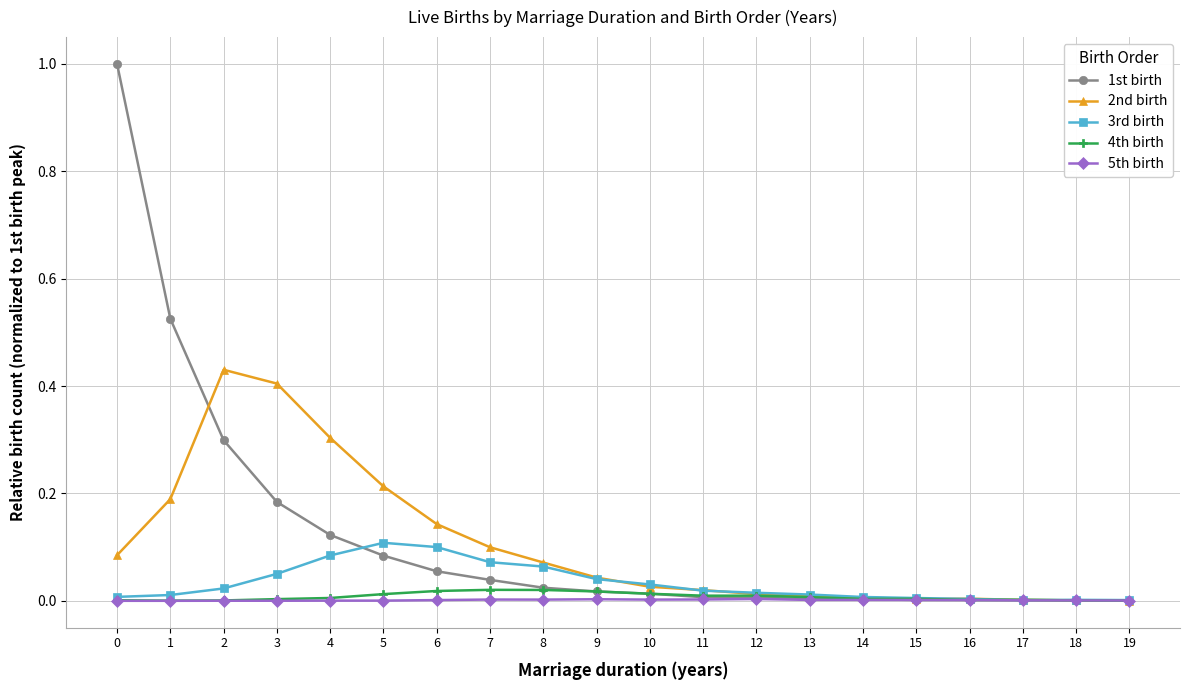

The 4th birth series shows 0.0 at 3. True or false?

True